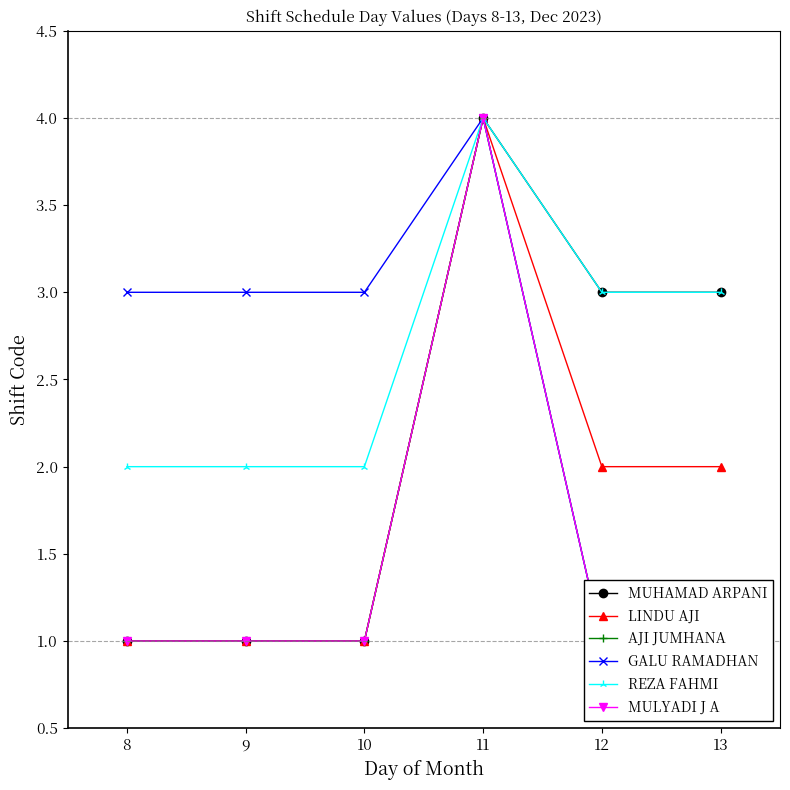

Which category has the lowest value across all series?

8